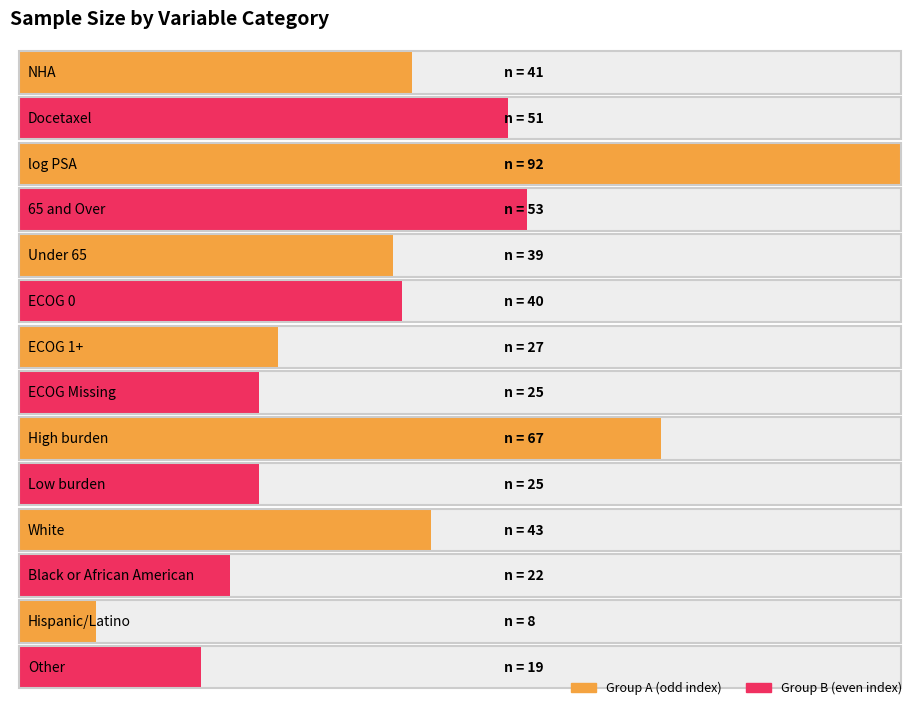

What is the greatest value displayed?

92